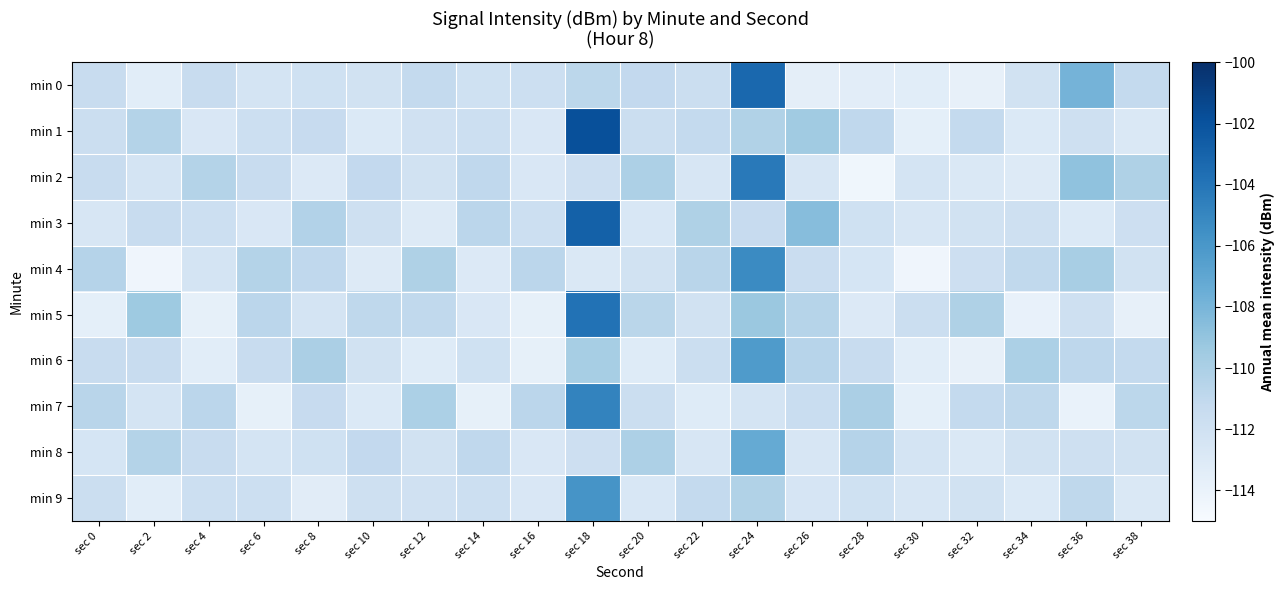

What is the total value across all series at sec 28?

-1120.2